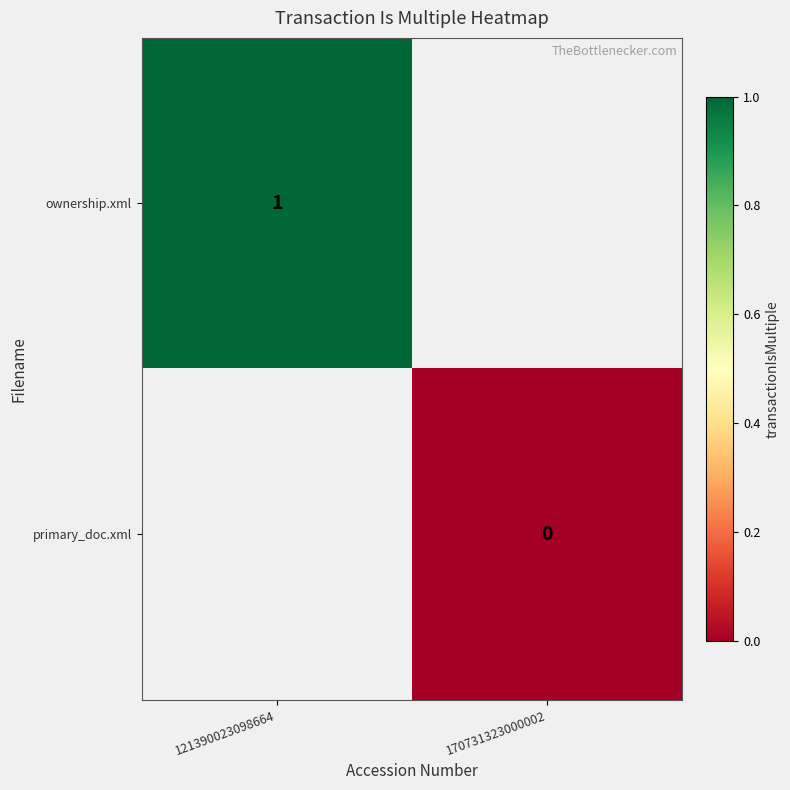

Which label corresponds to the smallest value in the chart?

170731323000002